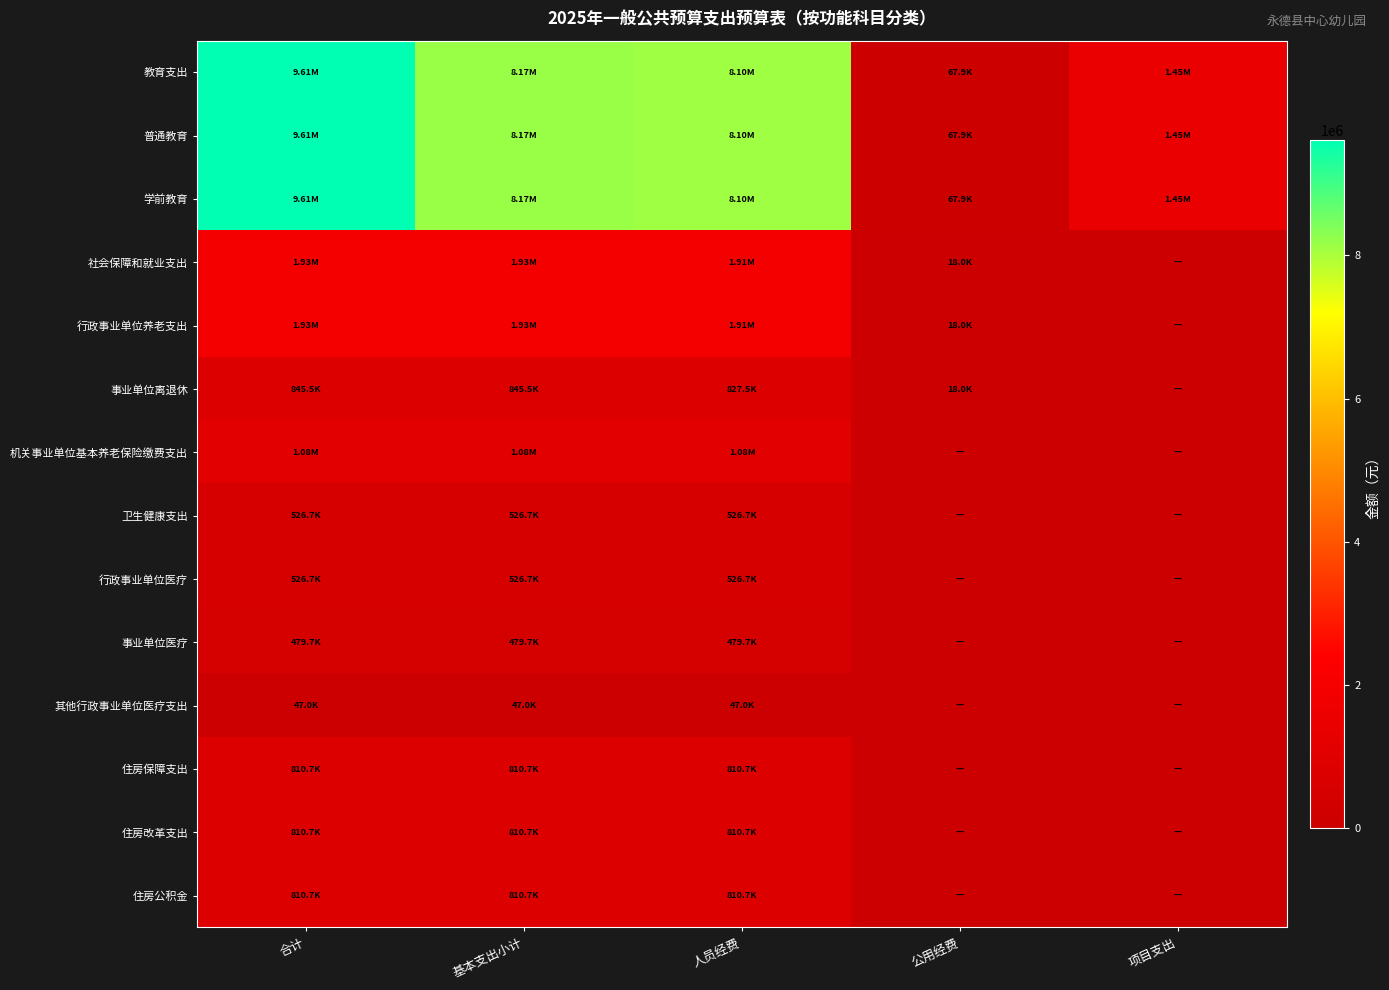

Reading left to right, what are all the values shown in this chart?

教育支出: 合计=9613386.2	基本支出小计=8167386.2	人员经费=8099469.3	公用经费=67916.9	项目支出=1446000.0
普通教育: 合计=9613386.2	基本支出小计=8167386.2	人员经费=8099469.3	公用经费=67916.9	项目支出=1446000.0
学前教育: 合计=9613386.2	基本支出小计=8167386.2	人员经费=8099469.3	公用经费=67916.9	项目支出=1446000.0
社会保障和就业支出: 合计=1926473.4	基本支出小计=1926473.4	人员经费=1908473.4	公用经费=18000.0	项目支出=0.0
行政事业单位养老支出: 合计=1926473.4	基本支出小计=1926473.4	人员经费=1908473.4	公用经费=18000.0	项目支出=0.0
事业单位离退休: 合计=845485.2	基本支出小计=845485.2	人员经费=827485.2	公用经费=18000.0	项目支出=0.0
机关事业单位基本养老保险缴费支出: 合计=1080988.2	基本支出小计=1080988.2	人员经费=1080988.2	公用经费=0.0	项目支出=0.0
卫生健康支出: 合计=526680.8	基本支出小计=526680.8	人员经费=526680.8	公用经费=0.0	项目支出=0.0
行政事业单位医疗: 合计=526680.8	基本支出小计=526680.8	人员经费=526680.8	公用经费=0.0	项目支出=0.0
事业单位医疗: 合计=479688.5	基本支出小计=479688.5	人员经费=479688.5	公用经费=0.0	项目支出=0.0
其他行政事业单位医疗支出: 合计=46992.3	基本支出小计=46992.3	人员经费=46992.3	公用经费=0.0	项目支出=0.0
住房保障支出: 合计=810741.1	基本支出小计=810741.1	人员经费=810741.1	公用经费=0.0	项目支出=0.0
住房改革支出: 合计=810741.1	基本支出小计=810741.1	人员经费=810741.1	公用经费=0.0	项目支出=0.0
住房公积金: 合计=810741.1	基本支出小计=810741.1	人员经费=810741.1	公用经费=0.0	项目支出=0.0